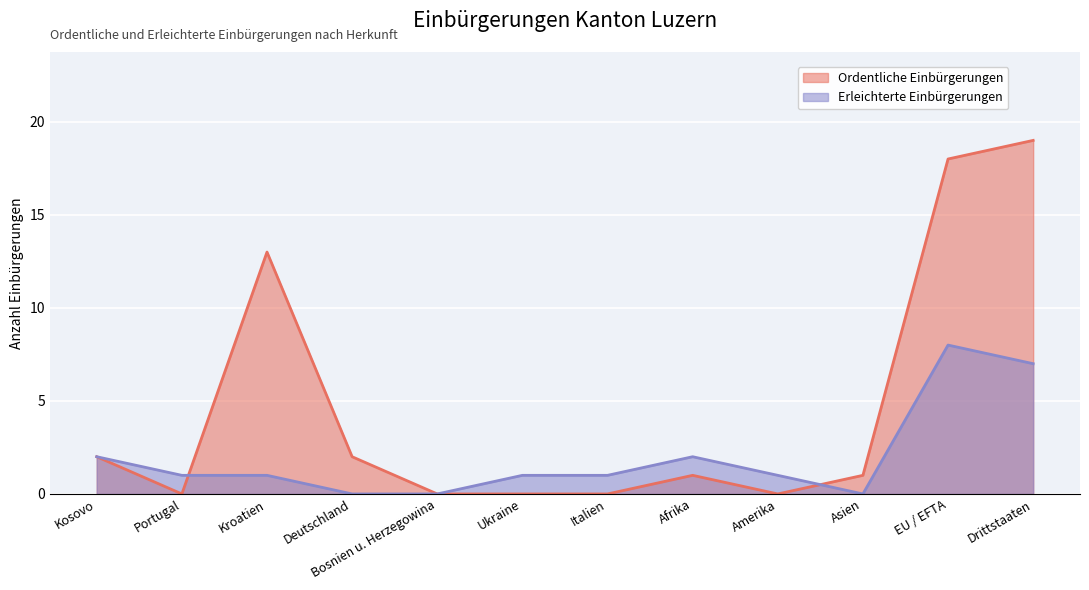

Which series has the largest total across all categories?

Ordentliche Einbürgerungen